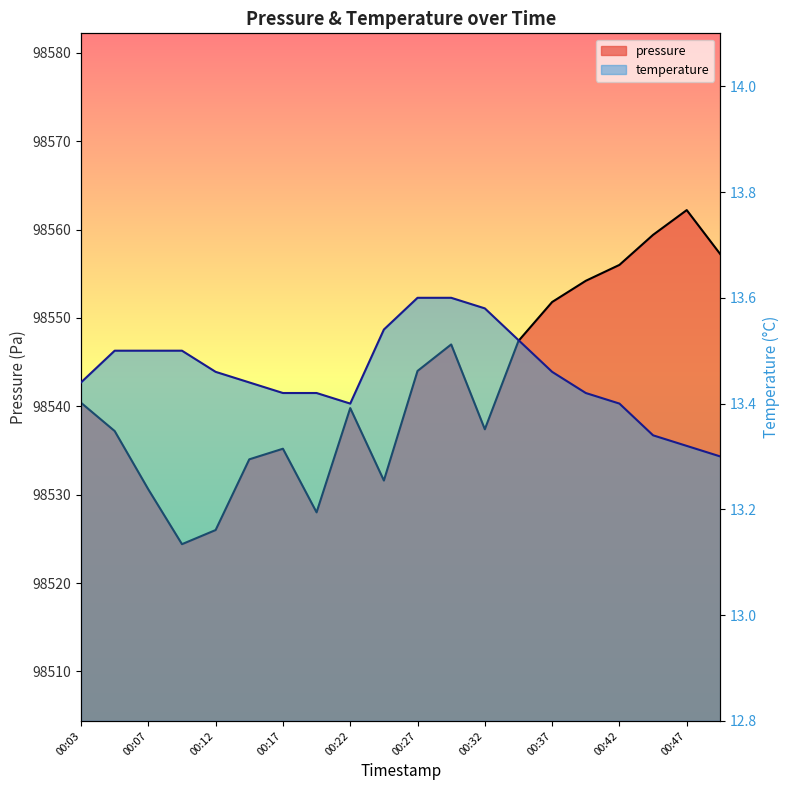

Rank the categories by pressure value from highest to lowest.

00:47, 00:44, 00:49, 00:42, 00:39, 00:37, 00:34, 00:29, 00:27, 00:03, 00:22, 00:32, 00:05, 00:17, 00:15, 00:25, 00:07, 00:20, 00:12, 00:10